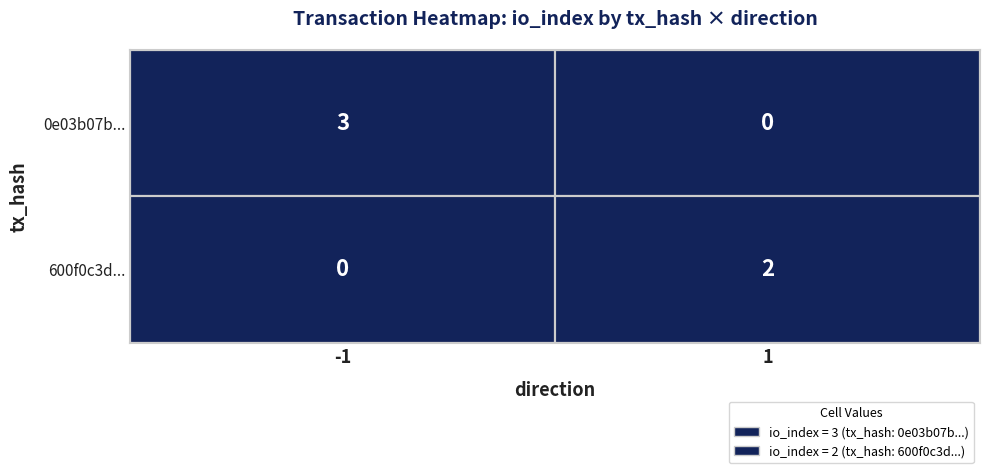

True or false: 0e03b07bfe8dcc416935352a1300859b73e970a has a value of -2 at direction.

False